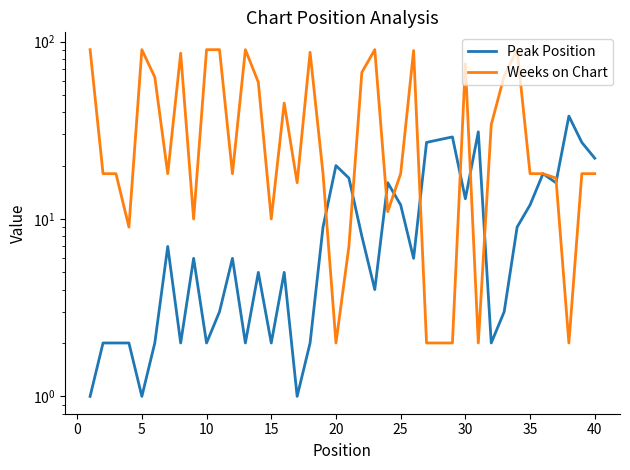

Count the number of data series in this chart.

2